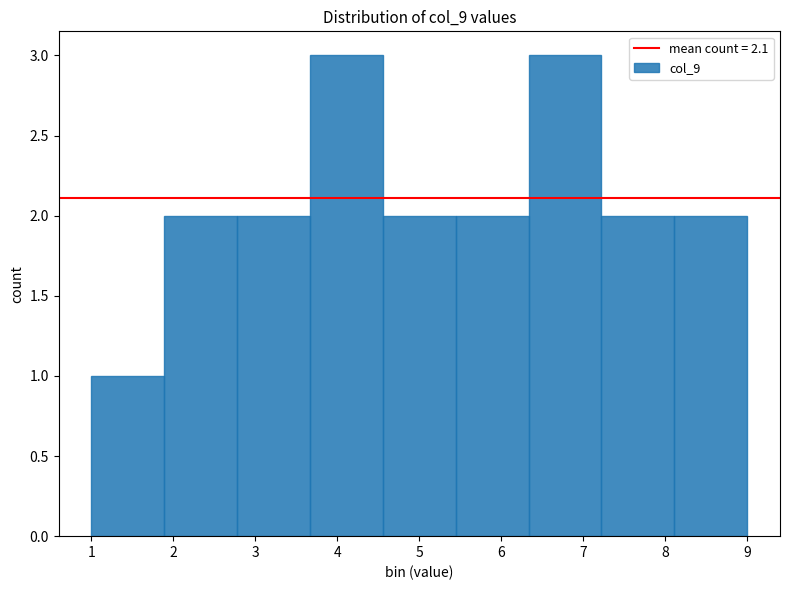

Reading left to right, transcribe this chart: for each bar, give the range it covers on the x-axis and its height. Neither the bar edges nor the heights are printed on the chart, so give them approximately, as read against the axes.

1.0 to 1.9: 1
1.9 to 2.8: 2
2.8 to 3.7: 2
3.7 to 4.6: 3
4.6 to 5.4: 2
5.4 to 6.3: 2
6.3 to 7.2: 3
7.2 to 8.1: 2
8.1 to 9.0: 2